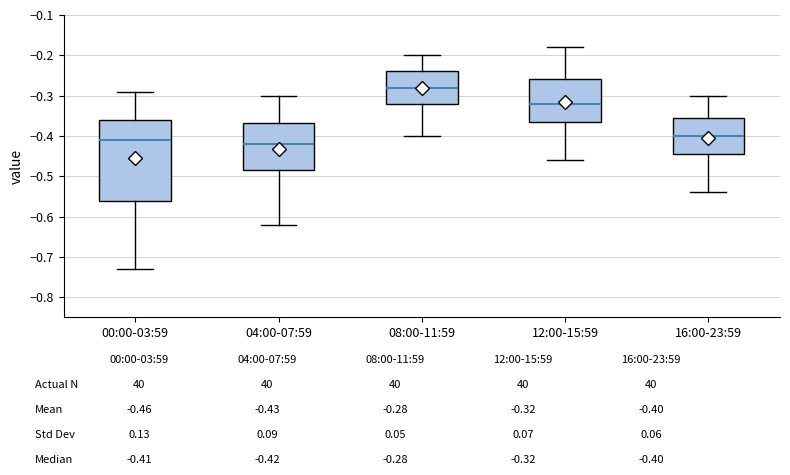

Reading left to right, read every box against the y-axis: the position of its median line, the range the box covers, and the ends of its whiskers. The values are not printed on the chart, so give them approximately, as read against the axis.

00:00-03:59: median -0.41, box -0.56 to -0.36, whiskers -0.73 to -0.29
04:00-07:59: median -0.42, box -0.48 to -0.37, whiskers -0.62 to -0.30
08:00-11:59: median -0.28, box -0.32 to -0.24, whiskers -0.40 to -0.20
12:00-15:59: median -0.32, box -0.36 to -0.26, whiskers -0.46 to -0.18
16:00-23:59: median -0.40, box -0.44 to -0.35, whiskers -0.54 to -0.30